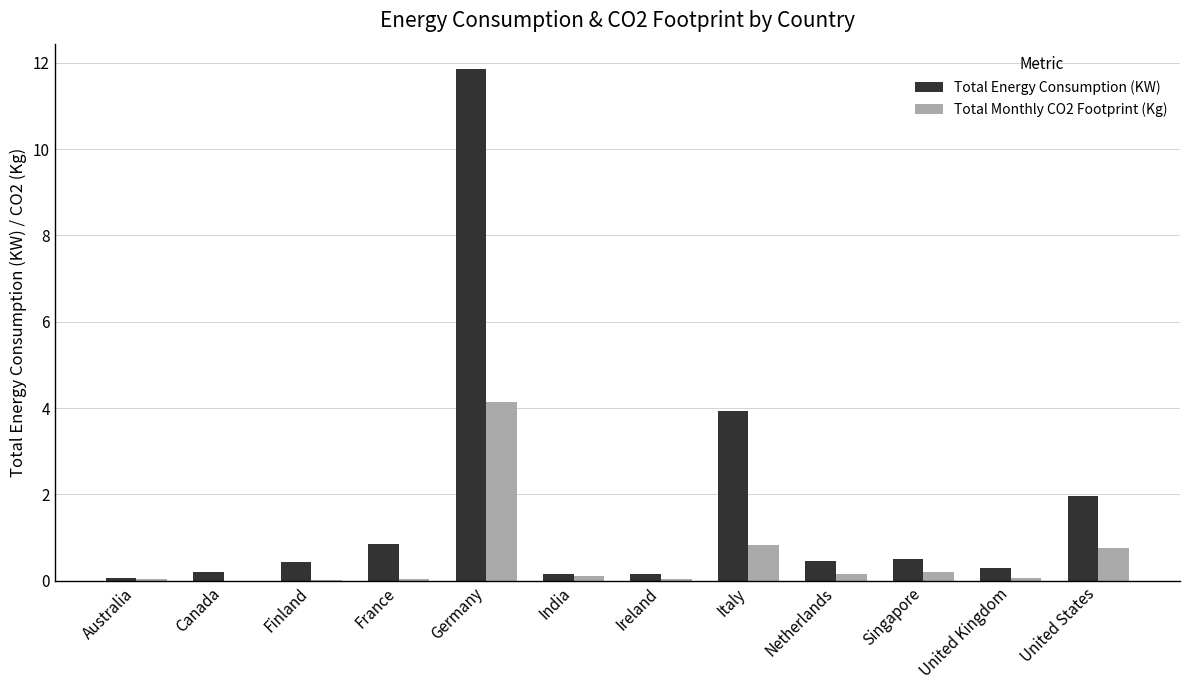

Read the Total Energy Consumption (KW) value at United States.

2.0